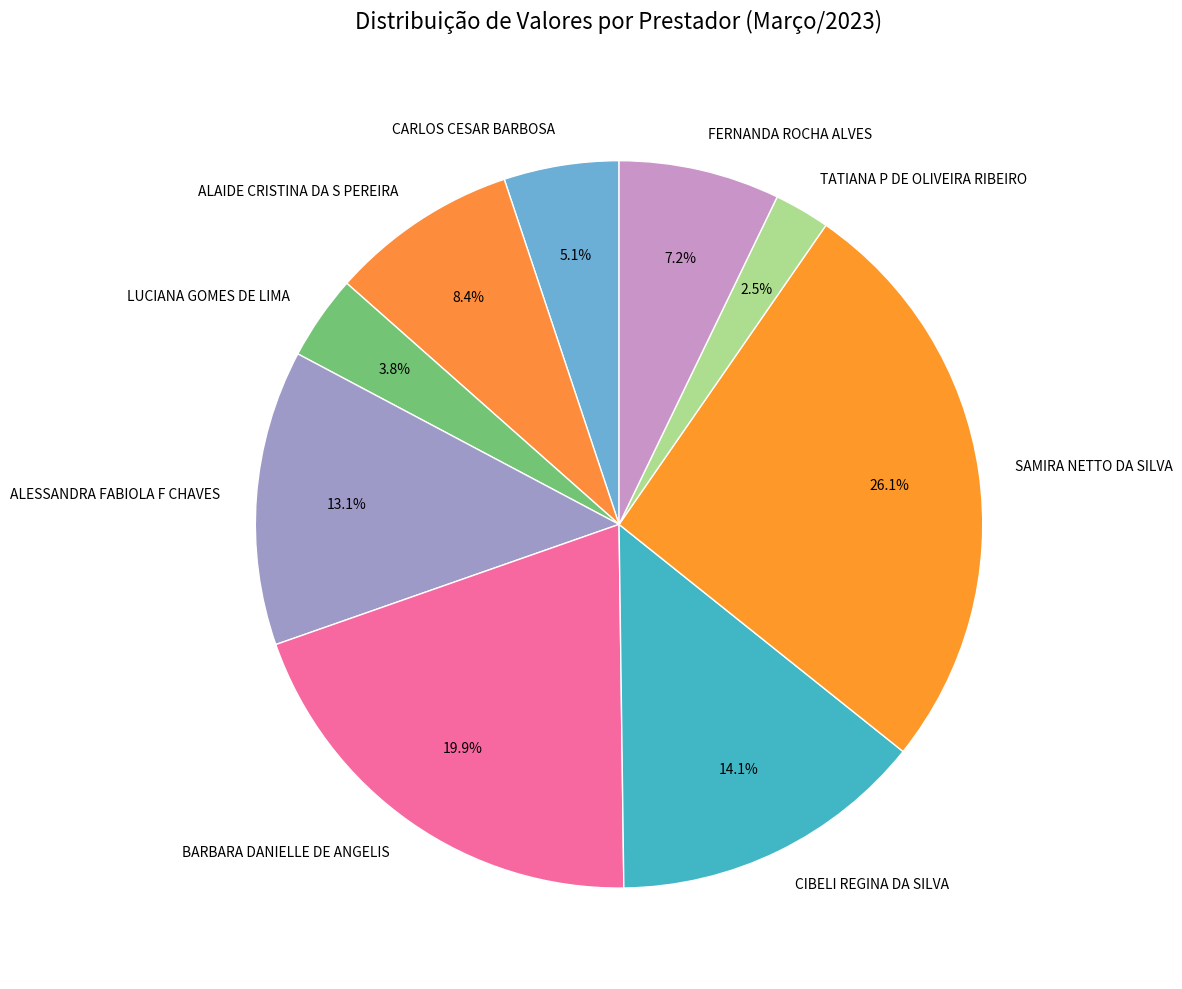

Which category has the biggest portion of the pie?

SAMIRA NETTO DA SILVA